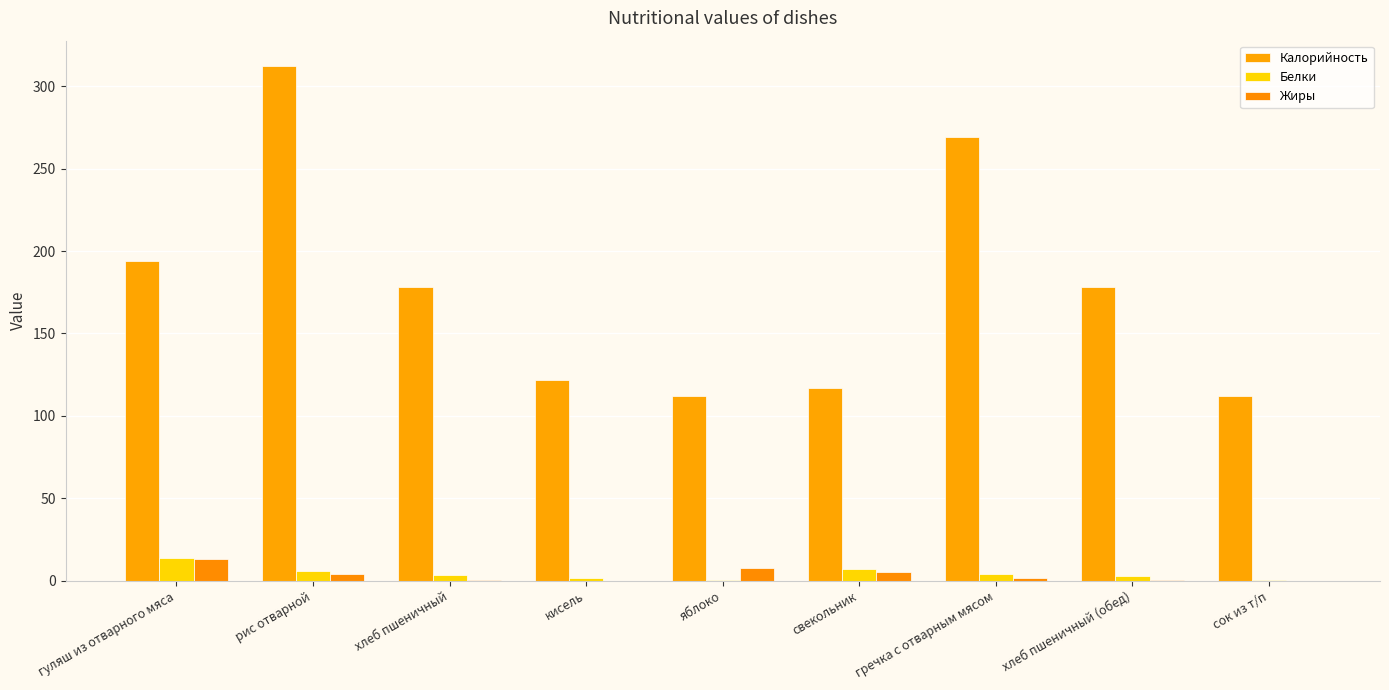

How many data points does each series have?

9